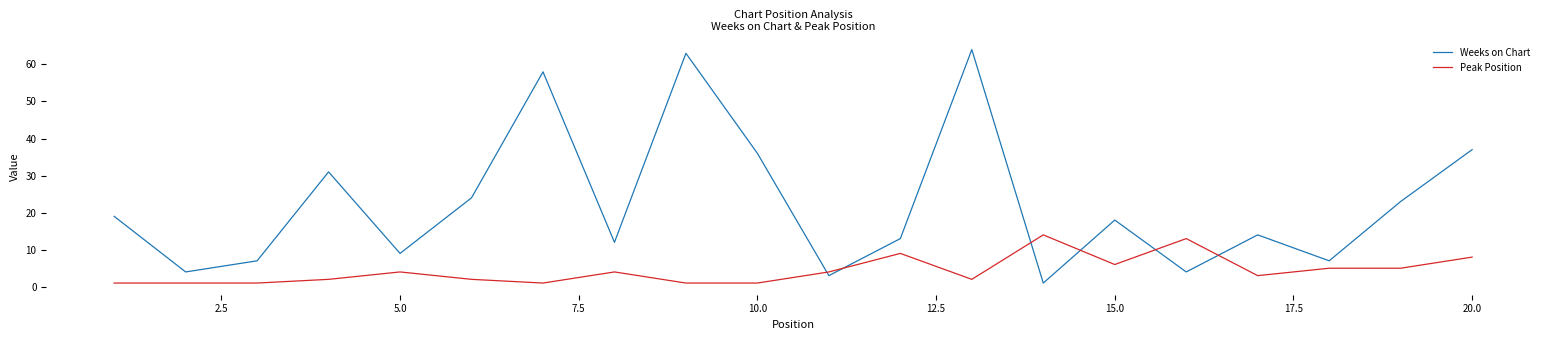

Rank the series by their average value, from highest to lowest.

Weeks on Chart, Peak Position